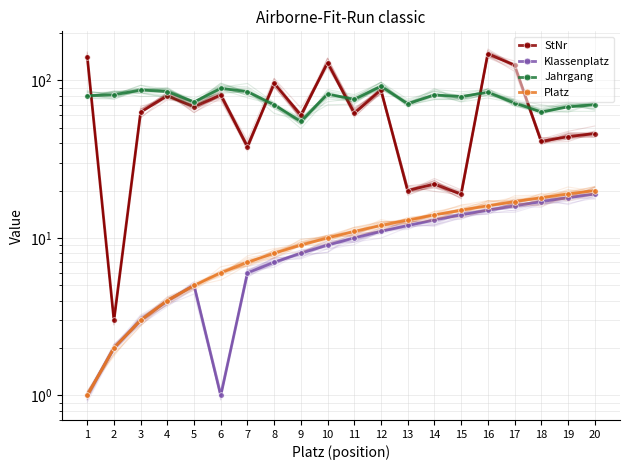

In Klassenplatz, how many points are higher than both neighbors (excluding endpoints)?

1